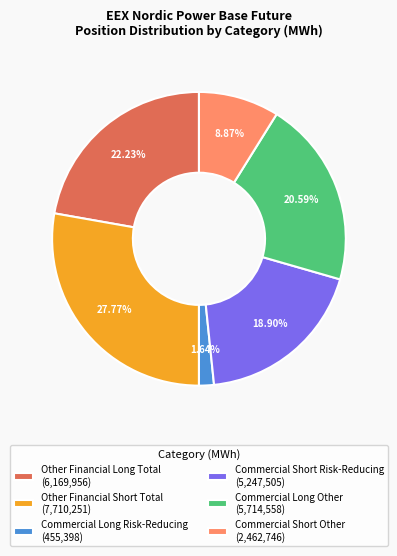

Approximately how many times larger is the value at Commercial Long Risk-Reducing compared to Commercial Short Risk-Reducing?

0.1